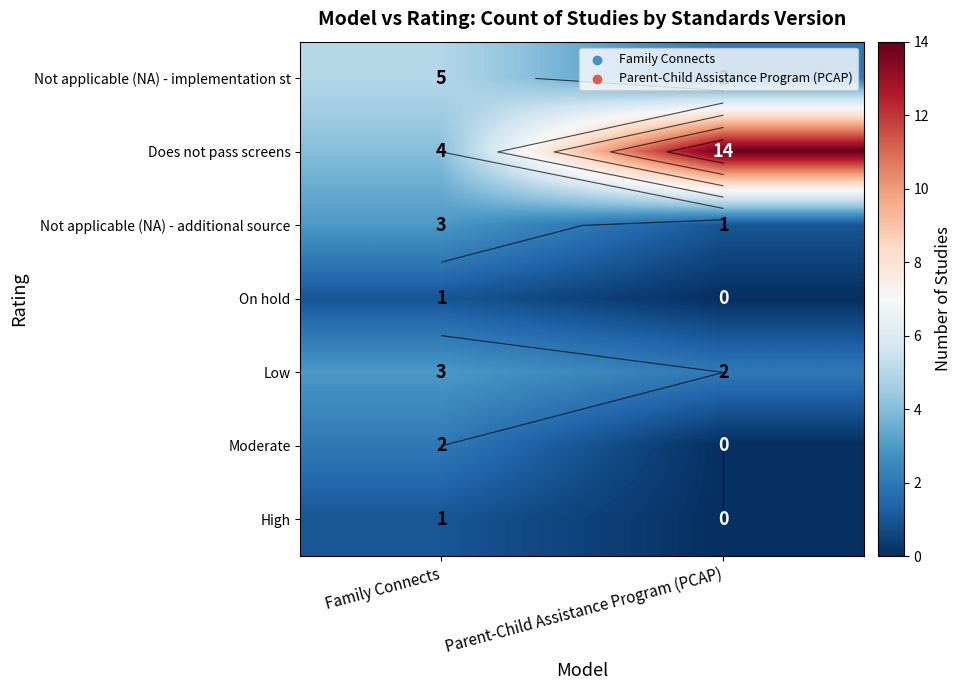

How many values in High are above zero?

1